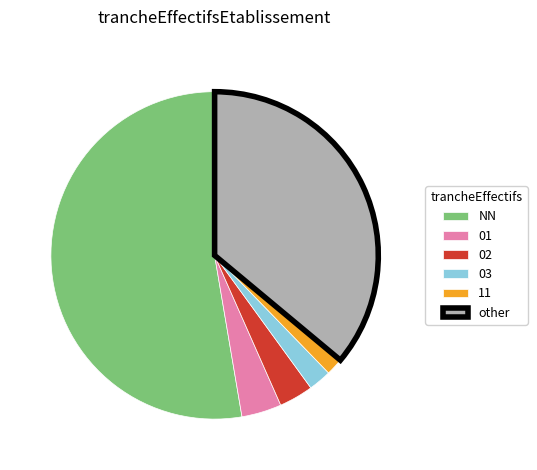

Does other represent more than half of the total?

No